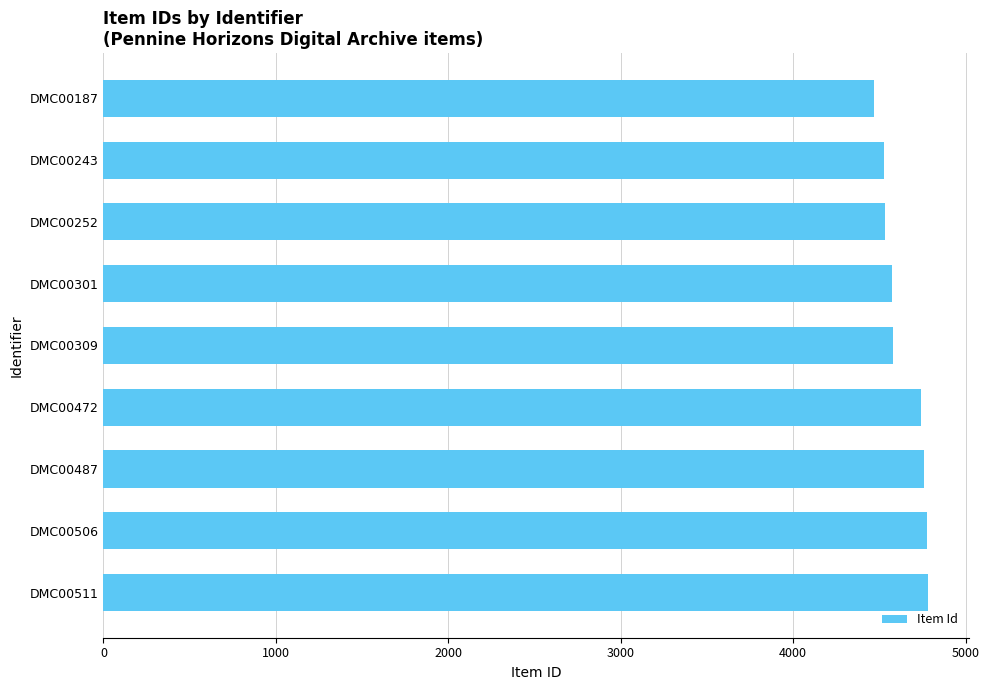

Is it true that the value at DMC00252 is 7268?

False